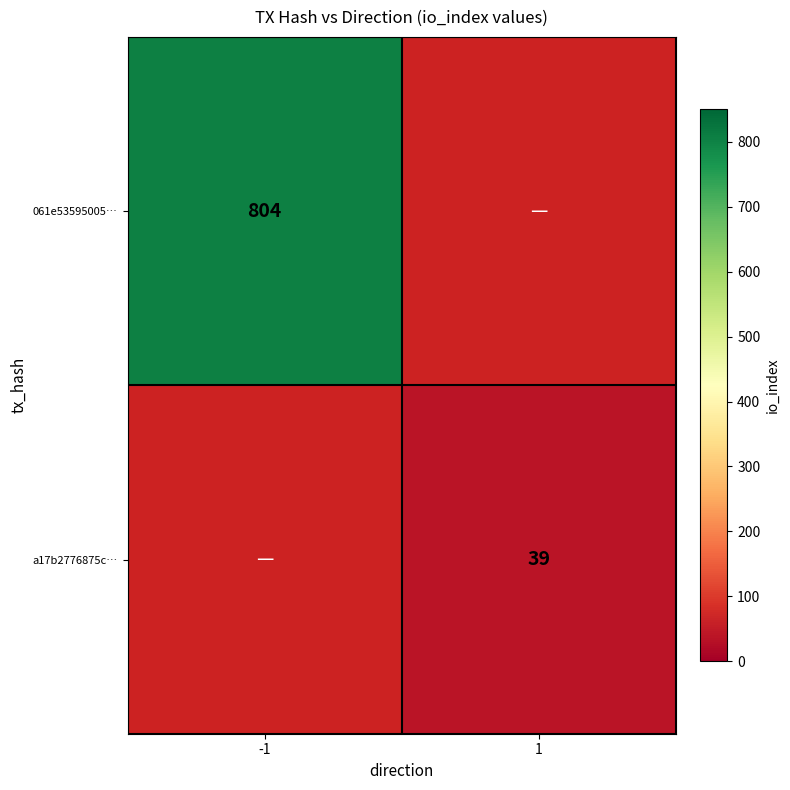

Is it true that a17b2776875c… equals 12 at 1?

False